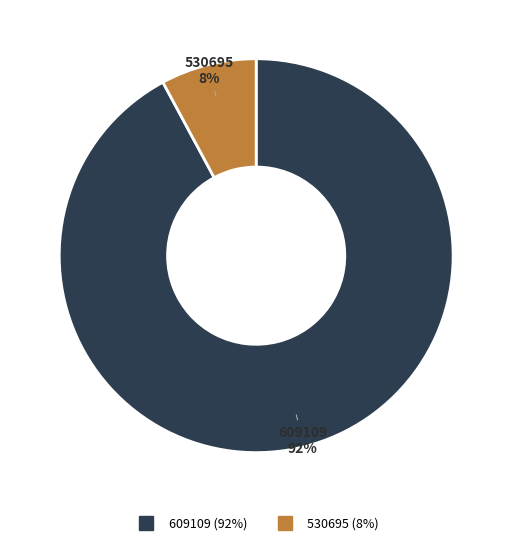

Which has a higher value, 609109 or 530695?

609109